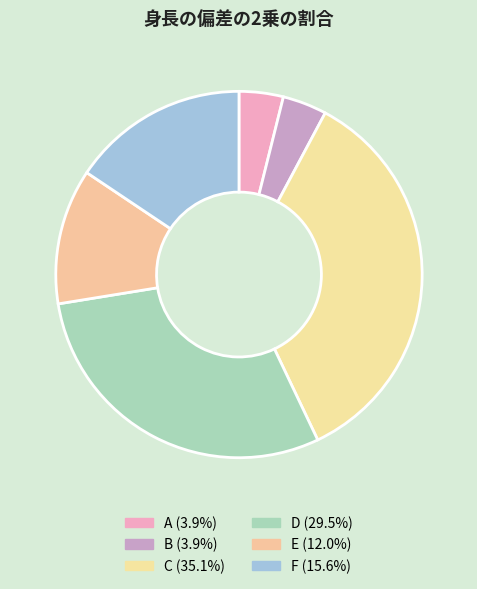

True or false: E accounts for 3% of the total.

False